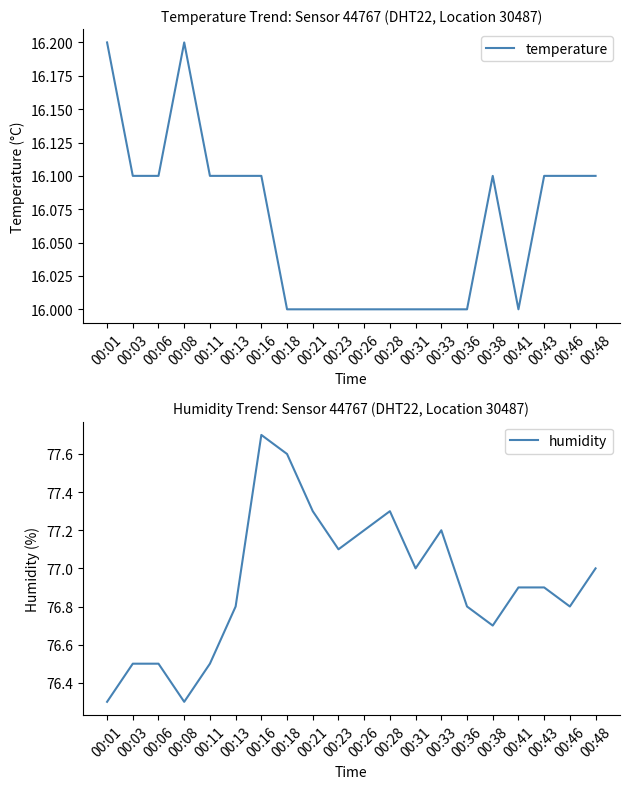

At which category does temperature reach its first local peak?

00:08